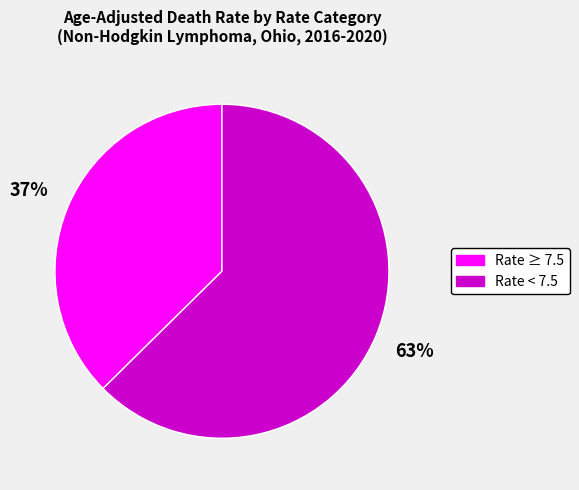

True or false: Rate < 7.5 accounts for 63% of the total.

True